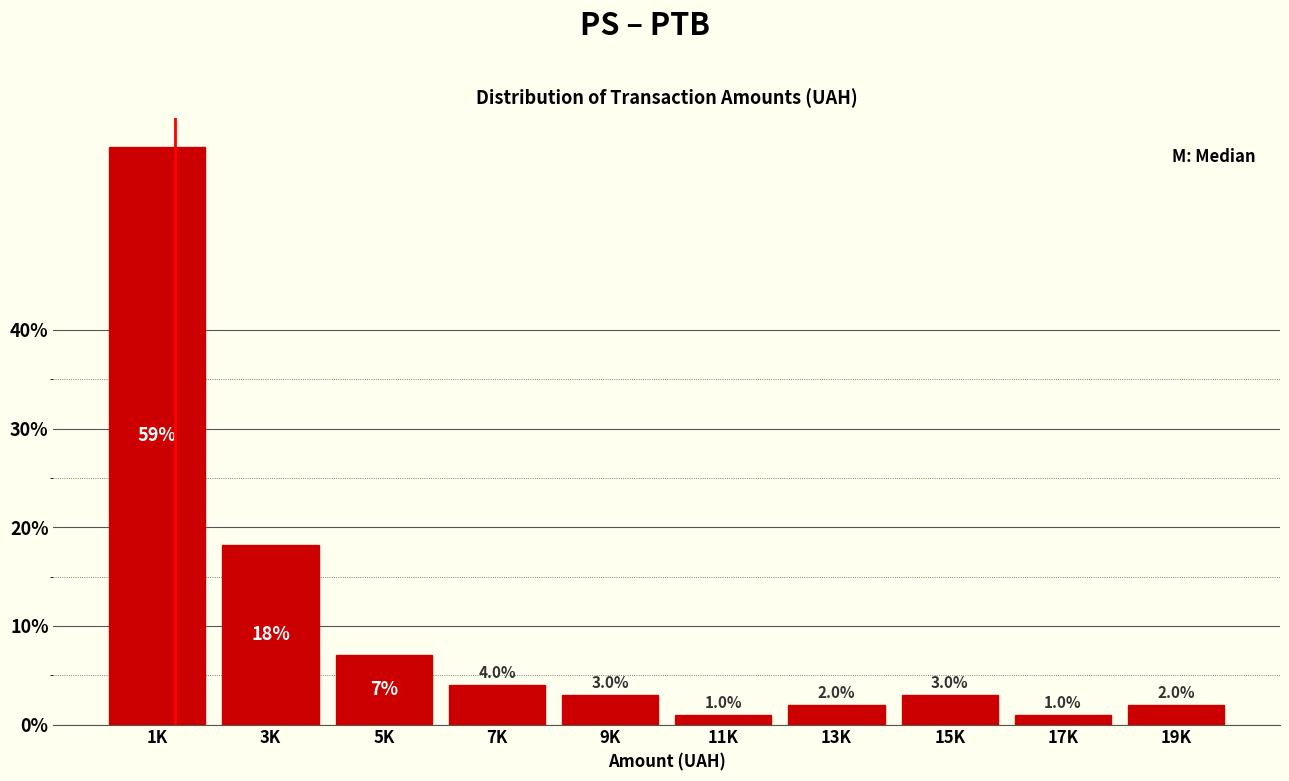

Reading left to right, list all the values displayed in this chart.

58.6	18.2	7.1	4.0	3.0	1.0	2.0	3.0	1.0	2.0